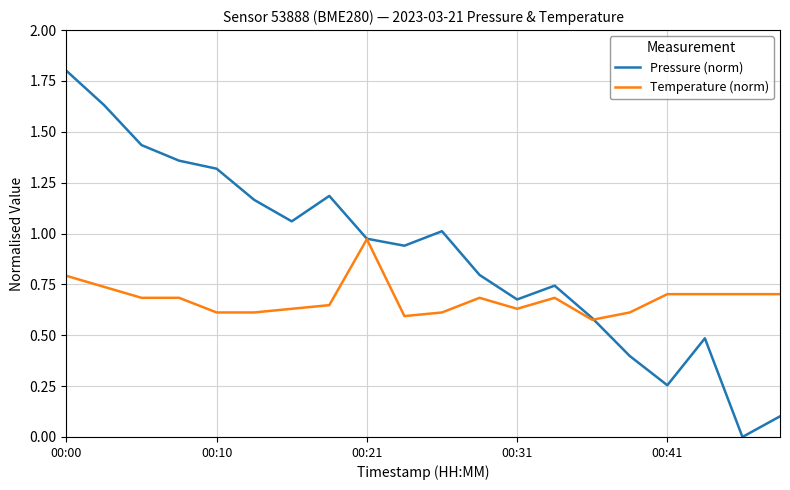

Which series has the widest spread of values?

Pressure (norm)